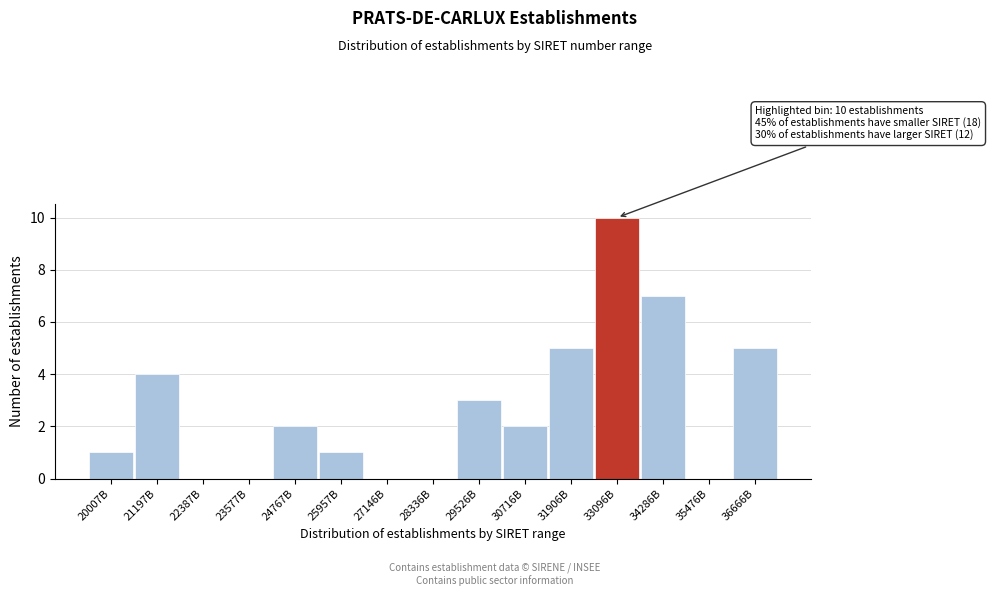

Reading left to right, extract all data points from this chart.

20007B=1	21197B=4	22387B=0	23577B=0	24767B=2	25957B=1	27146B=0	28336B=0	29526B=3	30716B=2	31906B=5	33096B=10	34286B=7	35476B=0	36666B=5